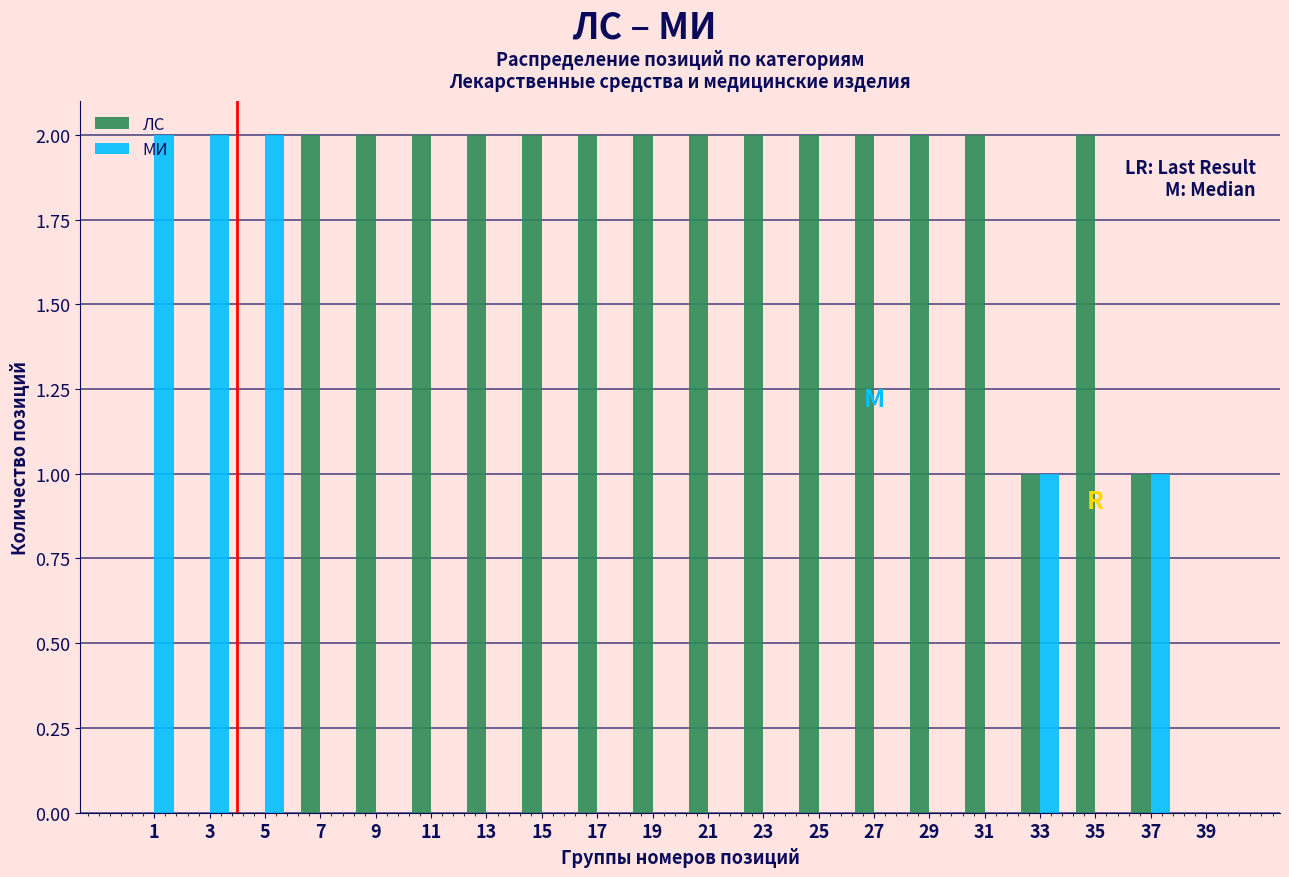

Is the value of ЛС at 7 greater than the value of МИ at 21?

Yes